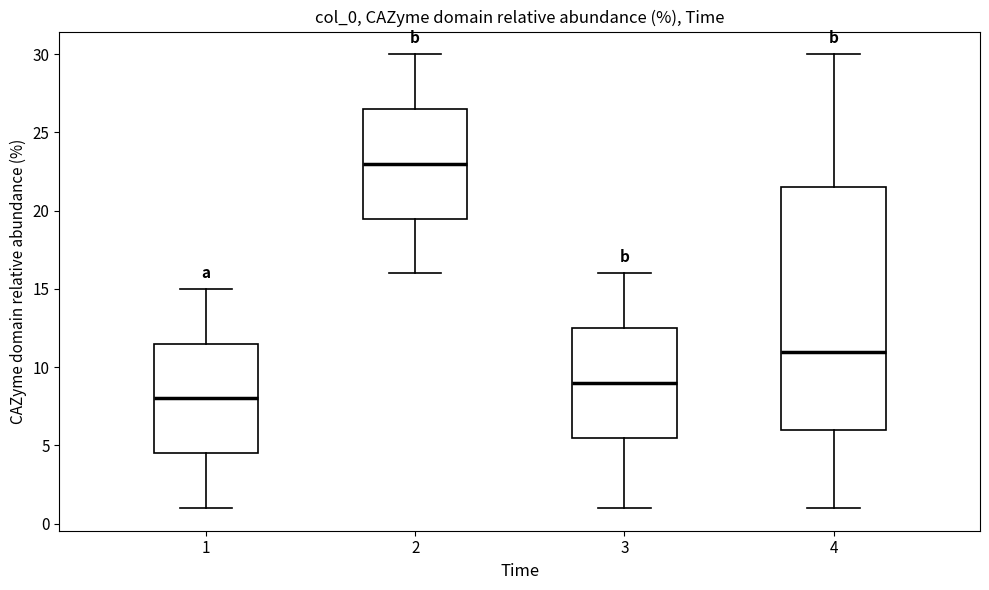

Reading left to right, read every box against the y-axis: the position of its median line, the range the box covers, and the ends of its whiskers. The values are not printed on the chart, so give them approximately, as read against the axis.

1: median 8.0, box 4.5 to 11.5, whiskers 1.0 to 15.0
2: median 23.0, box 19.5 to 26.5, whiskers 16.0 to 30.0
3: median 9.0, box 5.5 to 12.5, whiskers 1.0 to 16.0
4: median 11.0, box 6.0 to 21.5, whiskers 1.0 to 30.0